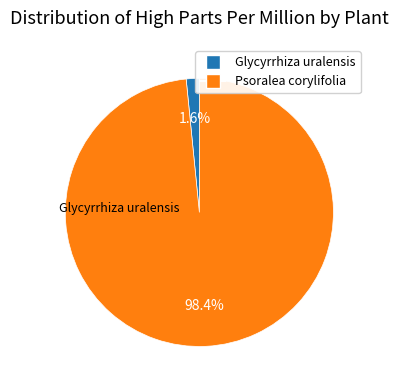

What portion of the pie excludes Glycyrrhiza uralensis?

98.4%